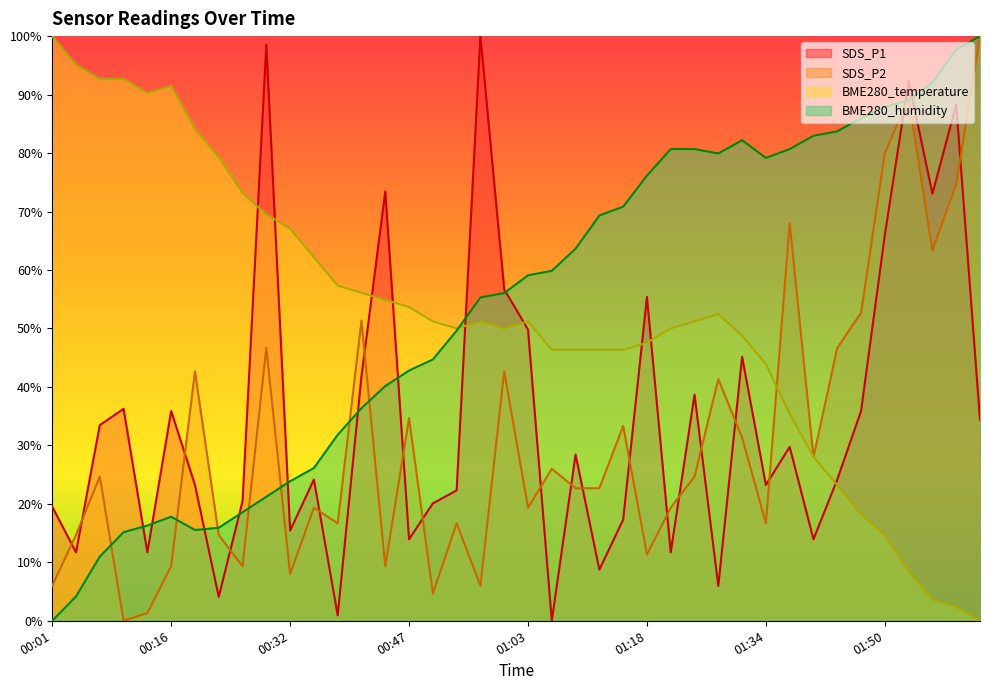

Which label corresponds to the largest value in the chart?

00:56